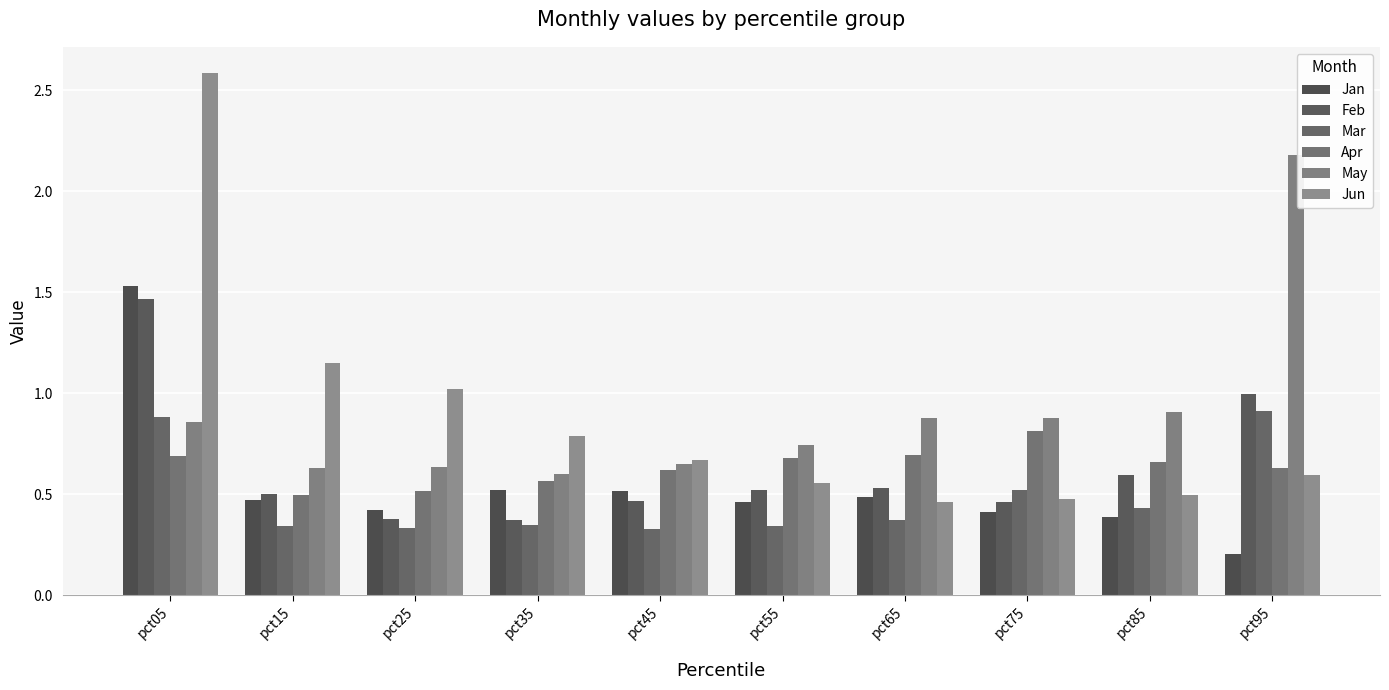

Rank the categories by May value from lowest to highest.

pct35, pct15, pct25, pct45, pct55, pct05, pct65, pct75, pct85, pct95